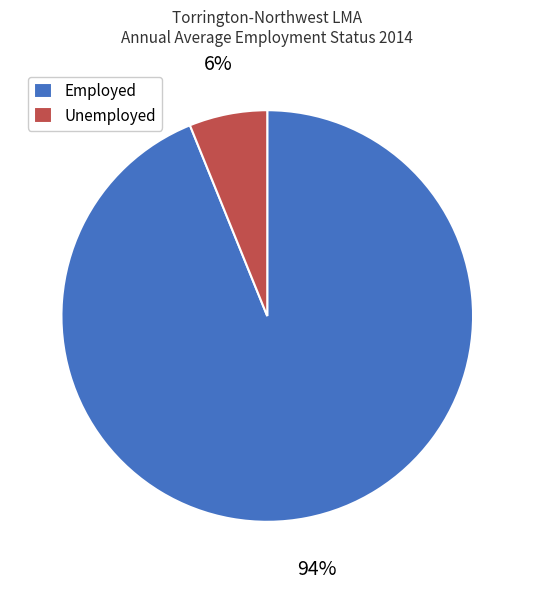

To the nearest percent, what portion does Employed represent?

94%